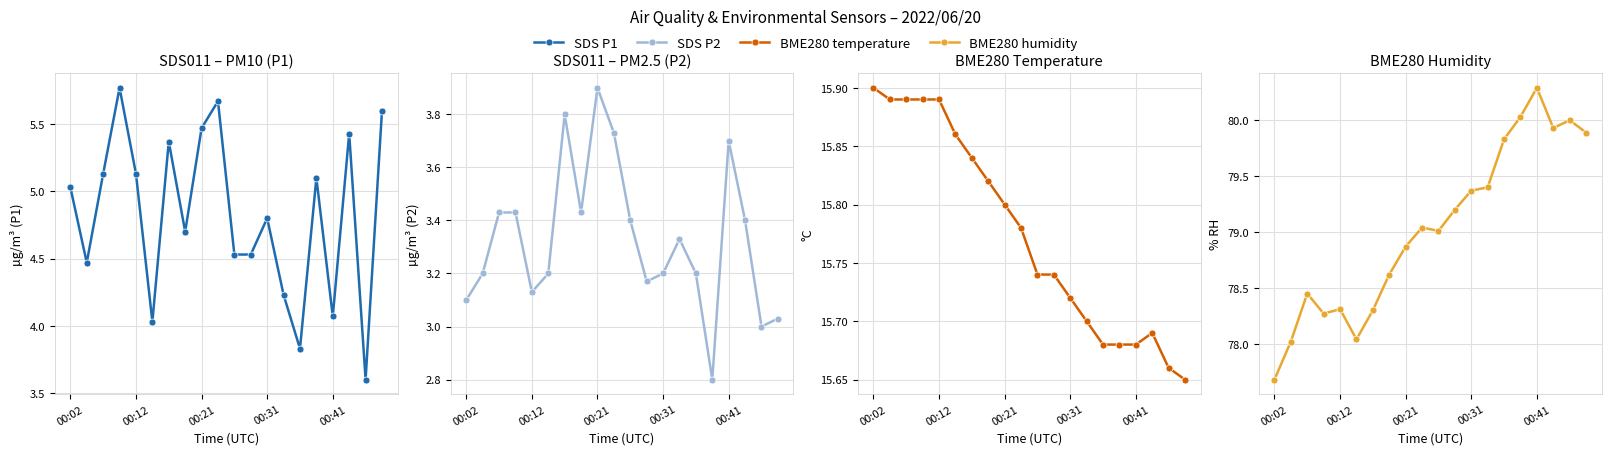

What is the total value across all series at 7?

102.6